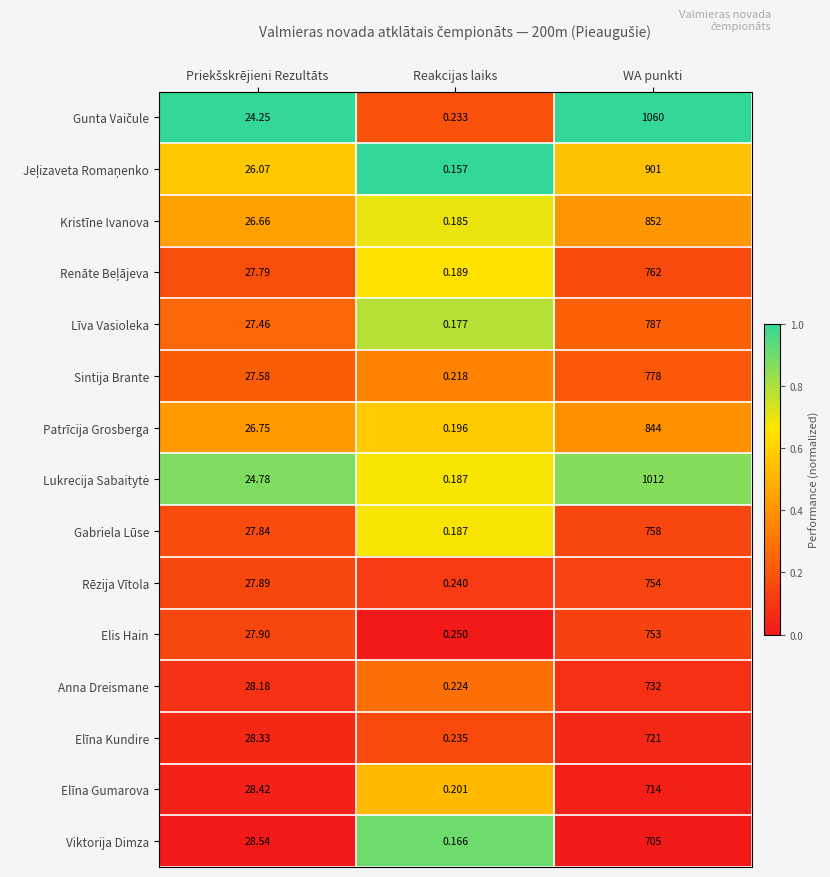

Which label corresponds to the smallest value in the chart?

Reakcijas laiks